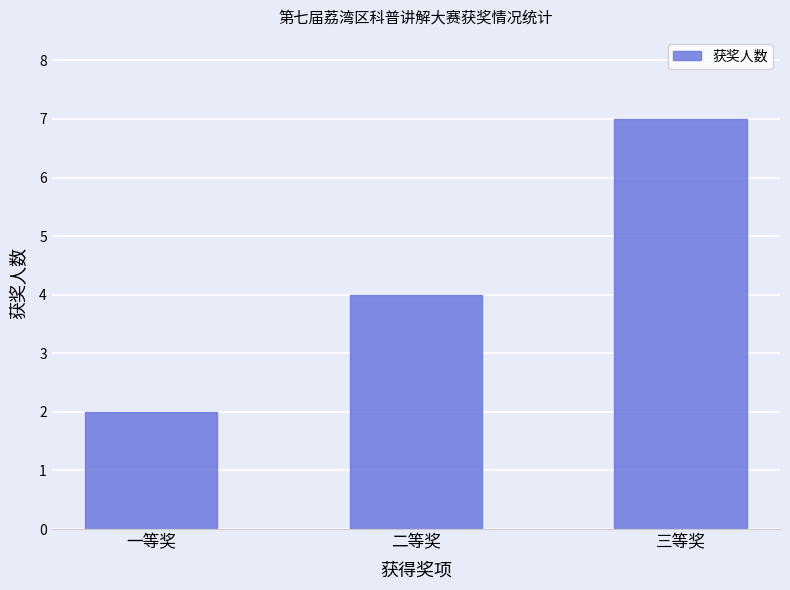

Which category has the lowest value across all series?

一等奖